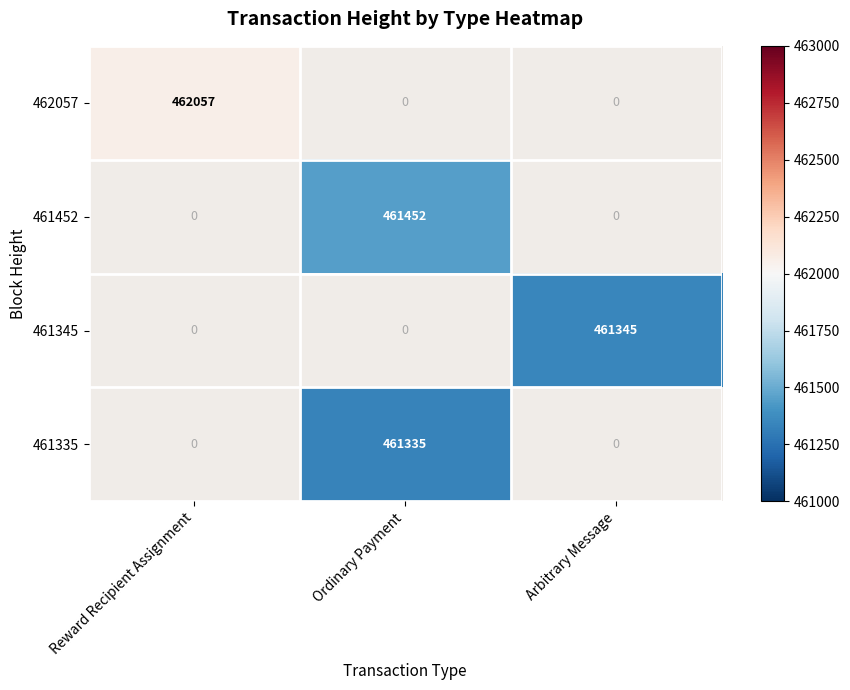

True or false: 462057 has a value of 738328 at Reward Recipient Assignment.

False